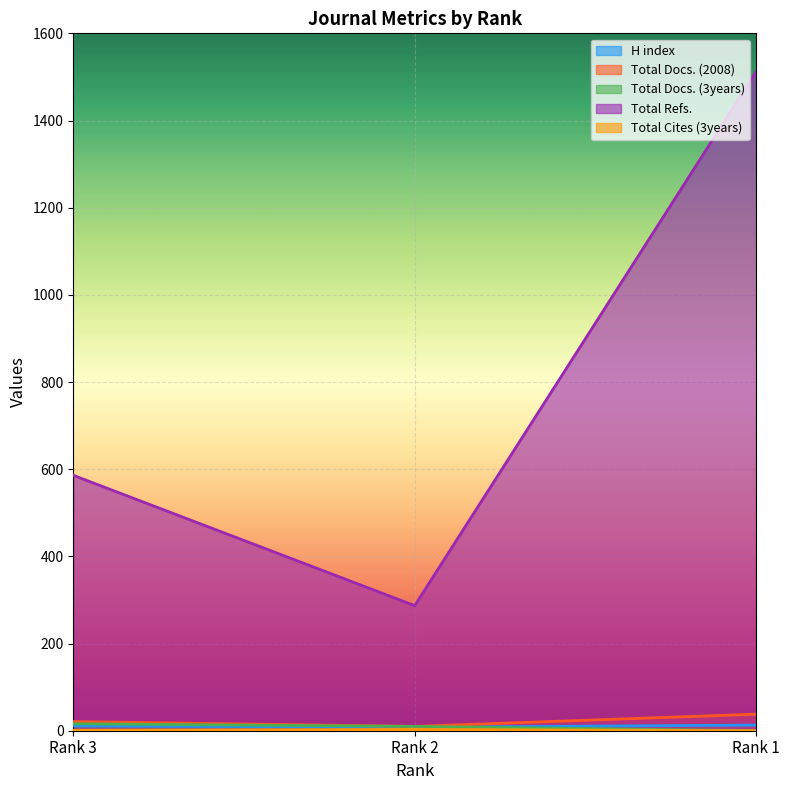

What value does the Total Refs. series have at Rank 1, to the nearest 10?

1510